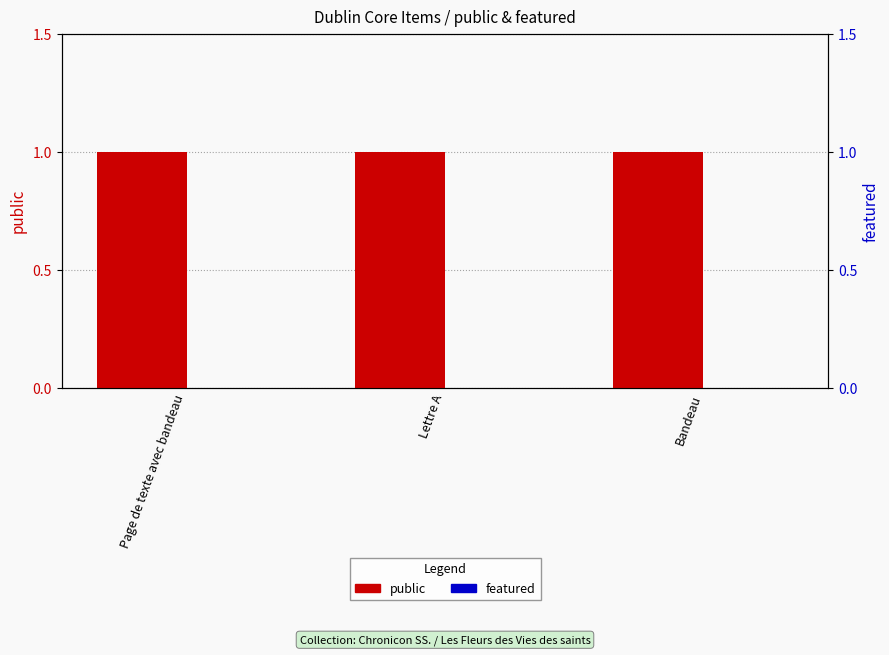

What is the total value across all series at Lettre A?

1